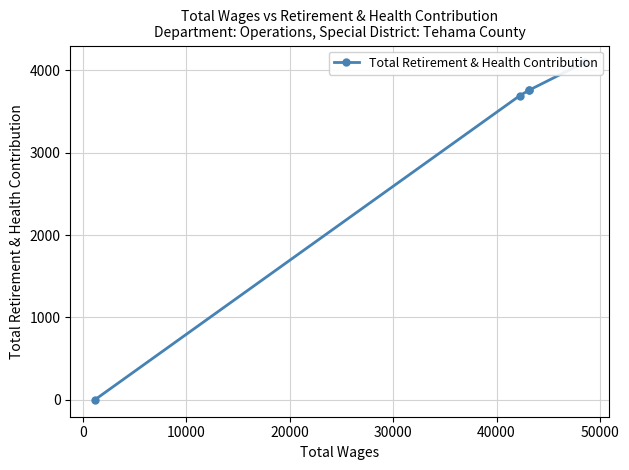

True or false: there are more than 0 points higher than both neighbors.

False